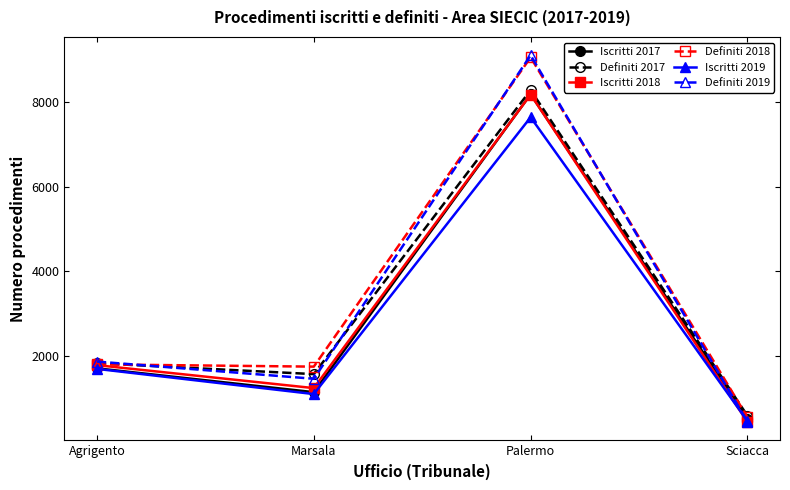

What are all the series names shown in the legend?

Iscritti 2017, Definiti 2017, Iscritti 2018, Definiti 2018, Iscritti 2019, Definiti 2019